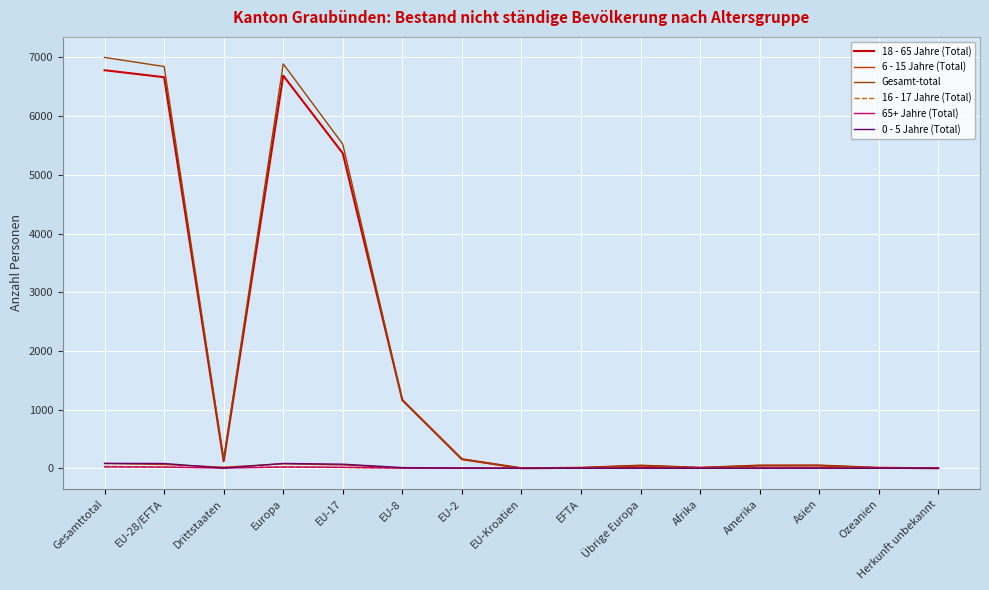

Is the value of Gesamt-total at EU-28/EFTA greater than the value of 0 - 5 Jahre (Total) at Asien?

Yes